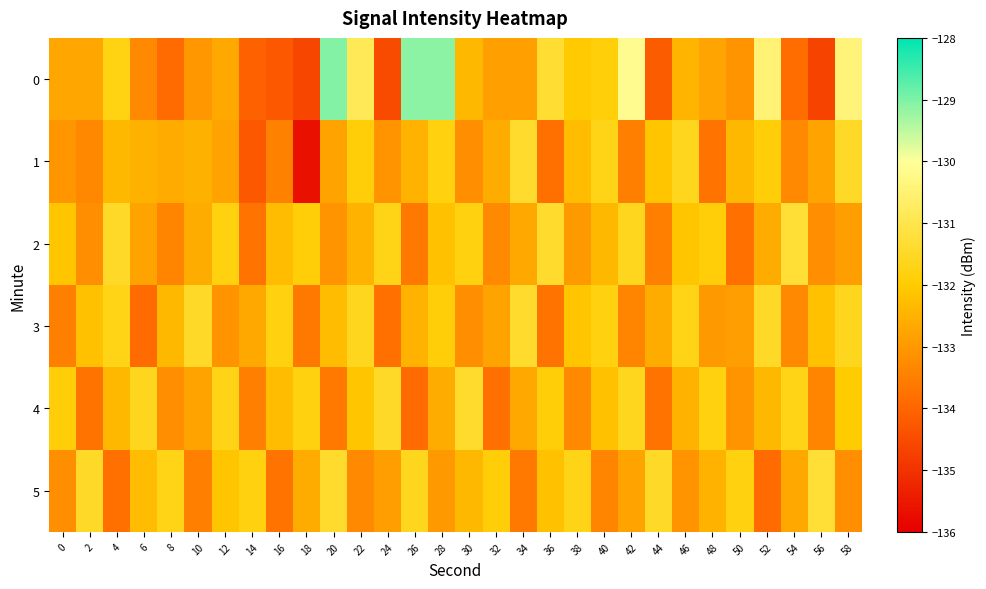

List the series in order of their peak value, highest first.

0, 2, 5, 1, 3, 4